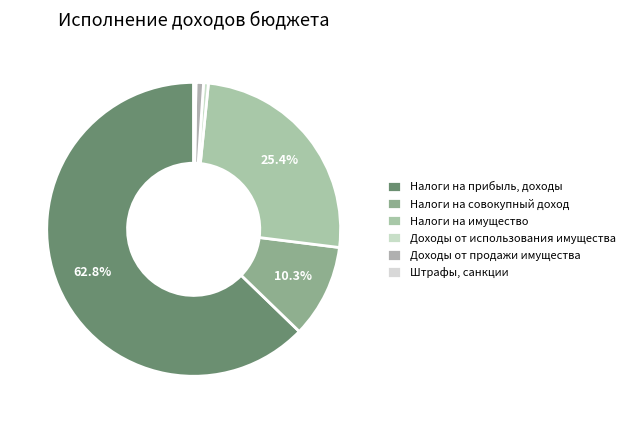

What is the total percentage of Налоги на имущество and Налоги на прибыль, доходы?

88.1%